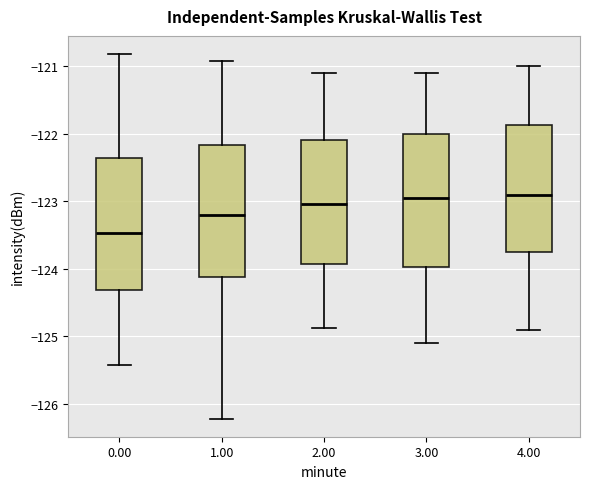

Reading left to right, transcribe this box plot: for each box, give where its median line is, the range the box spans, and where its two whiskers end, as read against the y-axis. The values are not printed on the chart, so give them approximately, as read against the axis.

0.00: median -123.5, box -124.3 to -122.4, whiskers -125.4 to -120.8
1.00: median -123.2, box -124.1 to -122.2, whiskers -126.2 to -120.9
2.00: median -123.0, box -123.9 to -122.1, whiskers -124.9 to -121.1
3.00: median -122.9, box -124.0 to -122.0, whiskers -125.1 to -121.1
4.00: median -122.9, box -123.7 to -121.9, whiskers -124.9 to -121.0